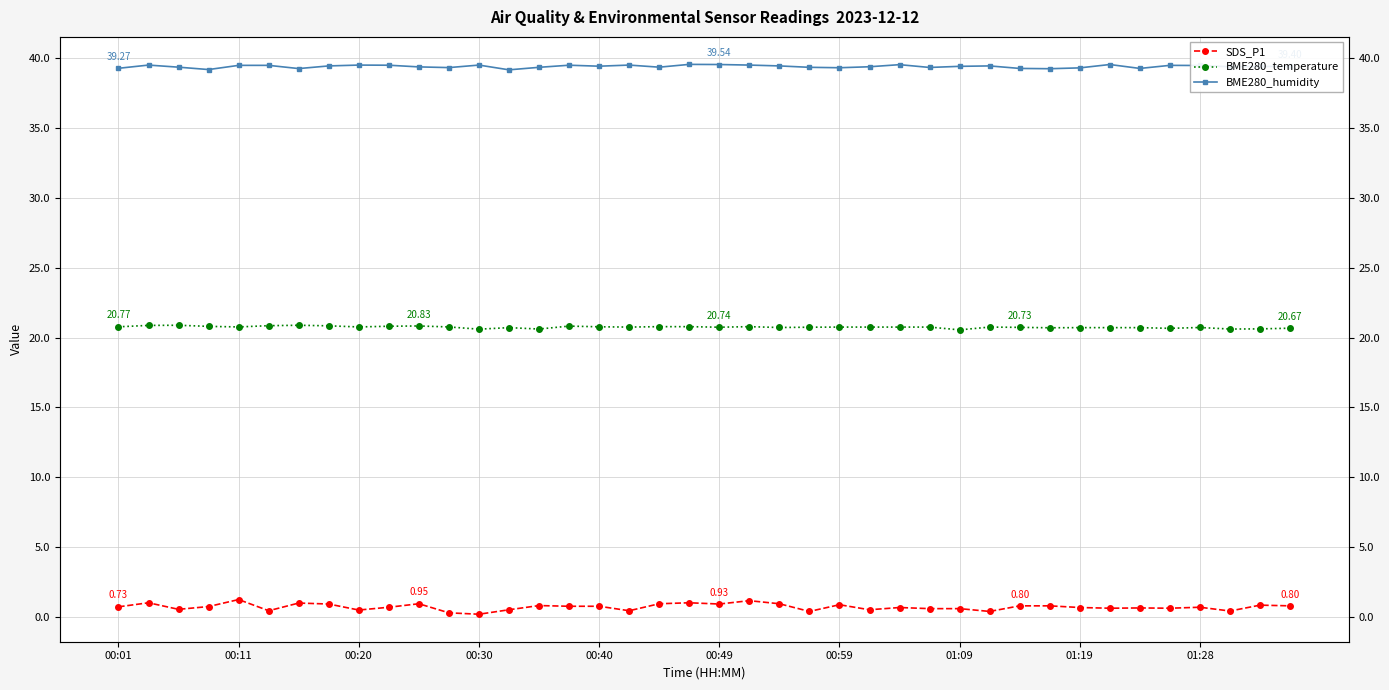

Reading left to right, list all the values displayed in this chart.

SDS_P1: 0.7	1.0	0.6	0.8	1.2	0.5	1.0	0.9	0.5	0.7	0.9	0.3	0.2	0.5	0.8	0.8	0.8	0.5	0.9	1.0	0.9	1.2	0.9	0.4	0.9	0.5	0.7	0.6	0.6	0.4	0.8	0.8	0.7	0.6	0.7	0.6	0.7	0.4	0.8	0.8
BME280_temperature: 20.8	20.9	20.9	20.8	20.8	20.9	20.9	20.8	20.8	20.8	20.8	20.8	20.6	20.7	20.6	20.8	20.8	20.8	20.8	20.8	20.7	20.8	20.7	20.7	20.8	20.8	20.8	20.8	20.6	20.8	20.7	20.7	20.7	20.7	20.7	20.7	20.7	20.6	20.6	20.7
BME280_humidity: 39.3	39.5	39.4	39.2	39.5	39.5	39.2	39.4	39.5	39.5	39.4	39.3	39.5	39.2	39.3	39.5	39.4	39.5	39.4	39.5	39.5	39.5	39.4	39.3	39.3	39.4	39.5	39.3	39.4	39.4	39.3	39.2	39.3	39.5	39.3	39.5	39.5	39.4	39.4	39.4